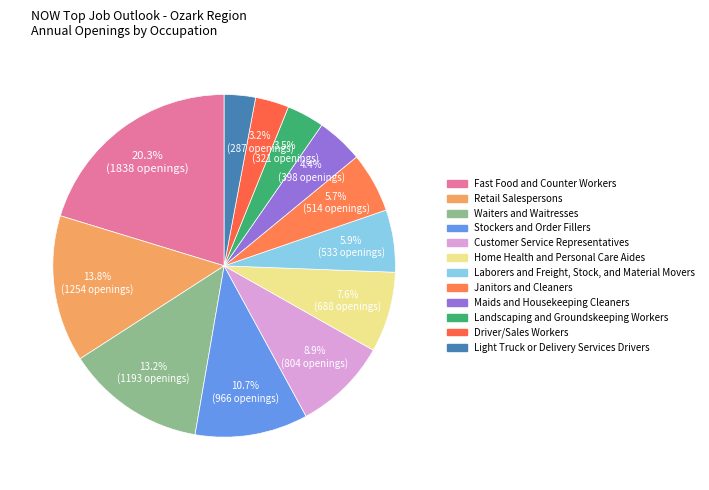

What percentage is NOT represented by Maids and Housekeeping Cleaners?

95.6%